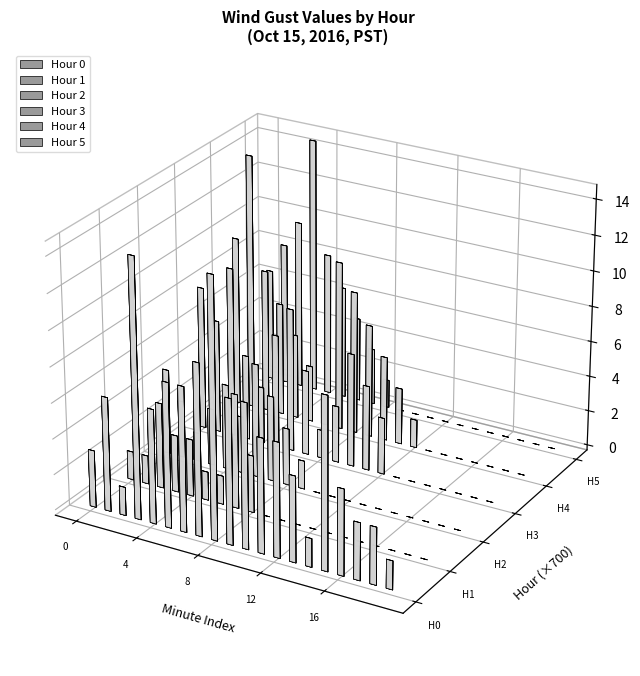

Which label corresponds to the smallest value in the chart?

9